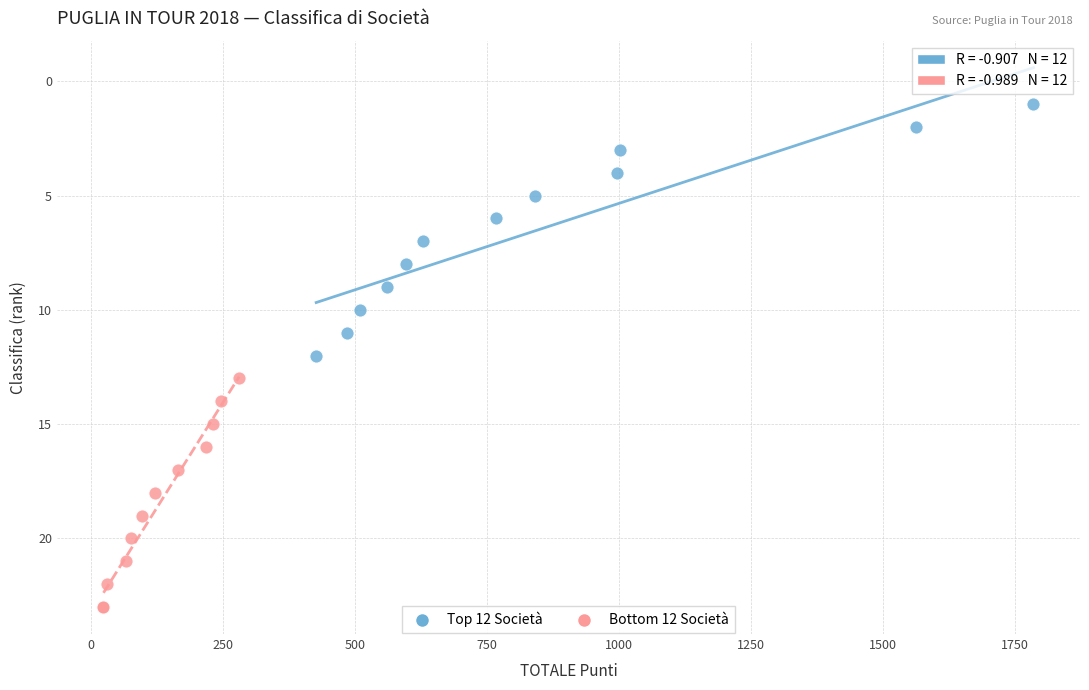

What are all the series names shown in the legend?

Top 12 Società, Bottom 12 Società